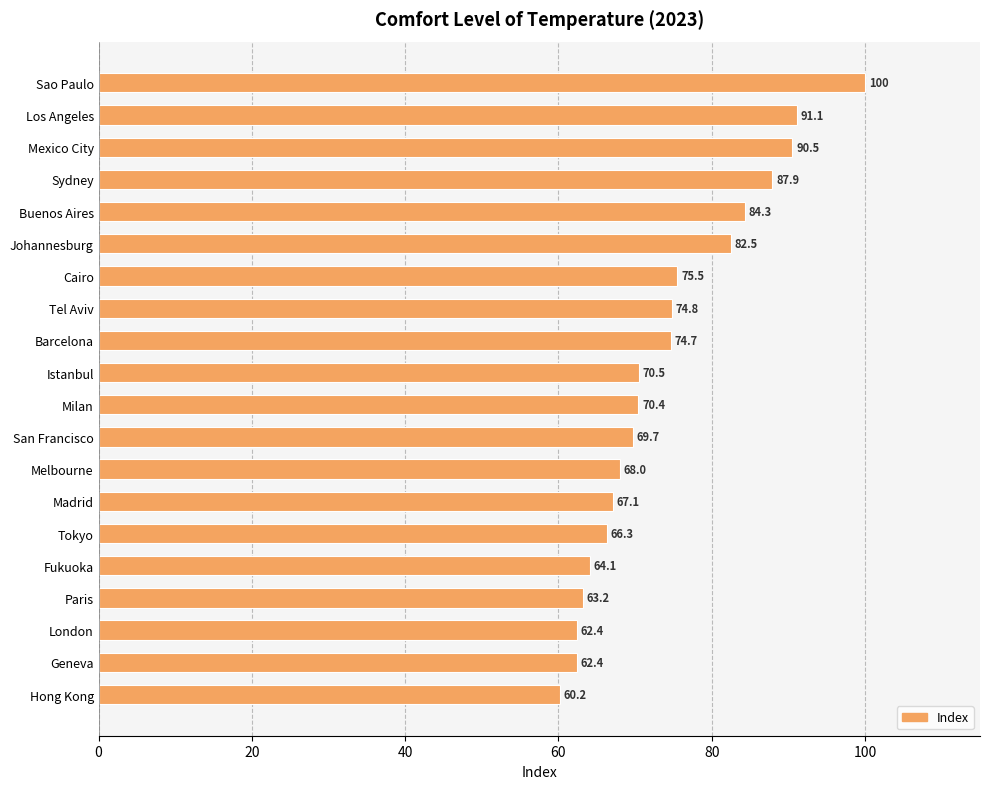

Count the number of data series in this chart.

1